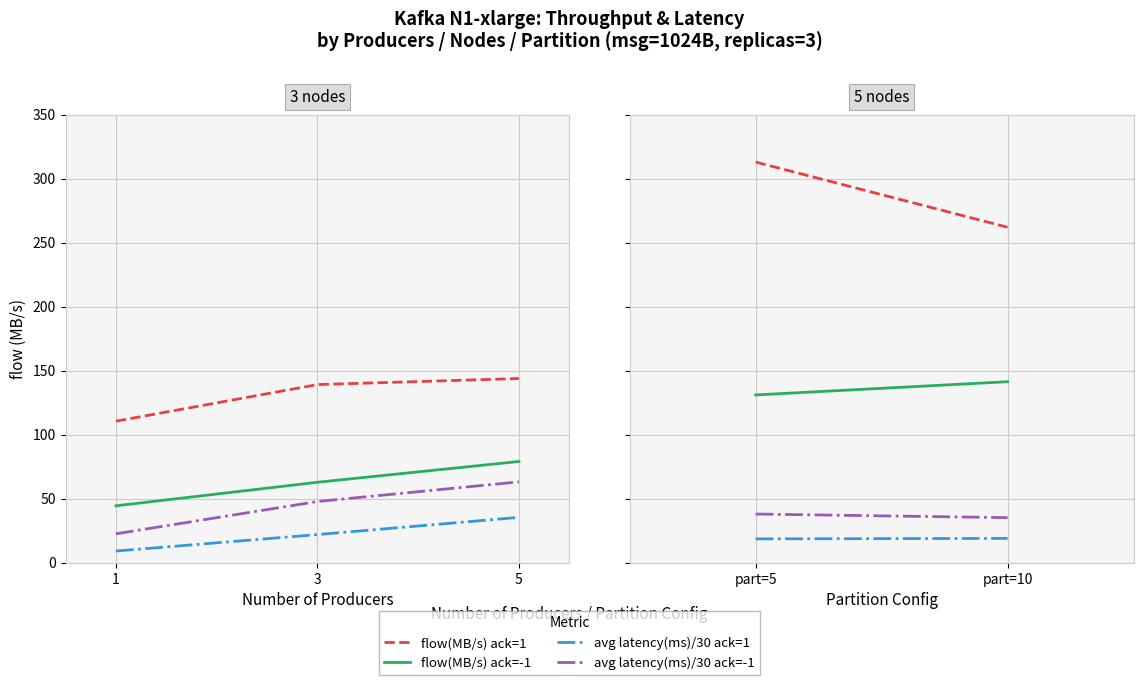

What is the difference between the highest and lowest values at 3?

117.2